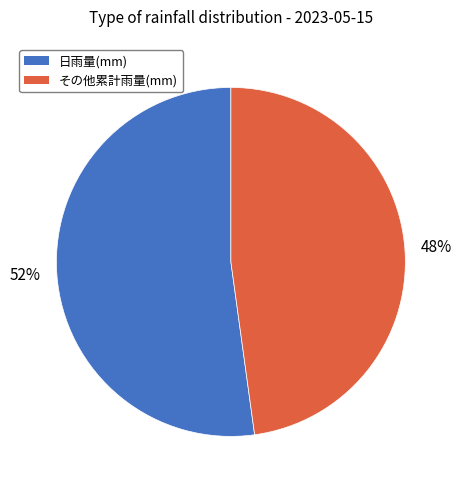

Between 日雨量(mm) and その他累計雨量(mm), which is larger?

日雨量(mm)